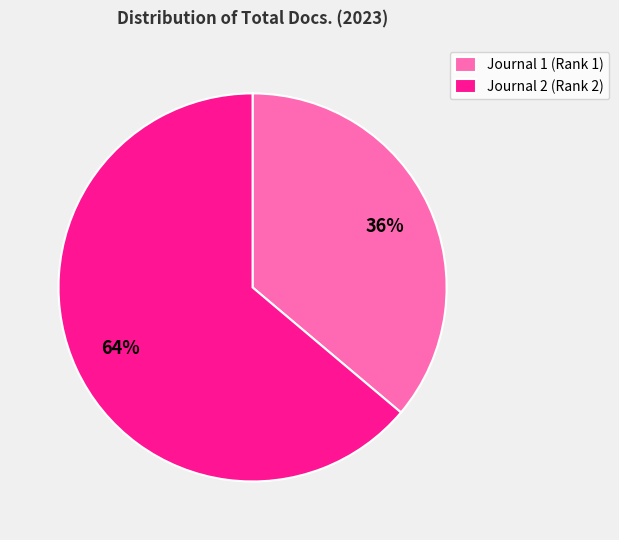

Rank the categories by value from lowest to highest.

Journal 1 (Rank 1), Journal 2 (Rank 2)